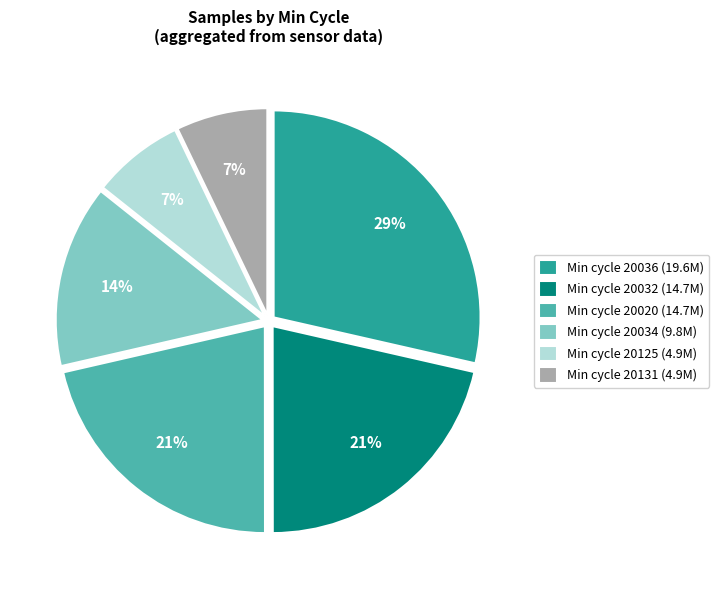

Which category has the biggest portion of the pie?

Min cycle 20036 (19.6M)